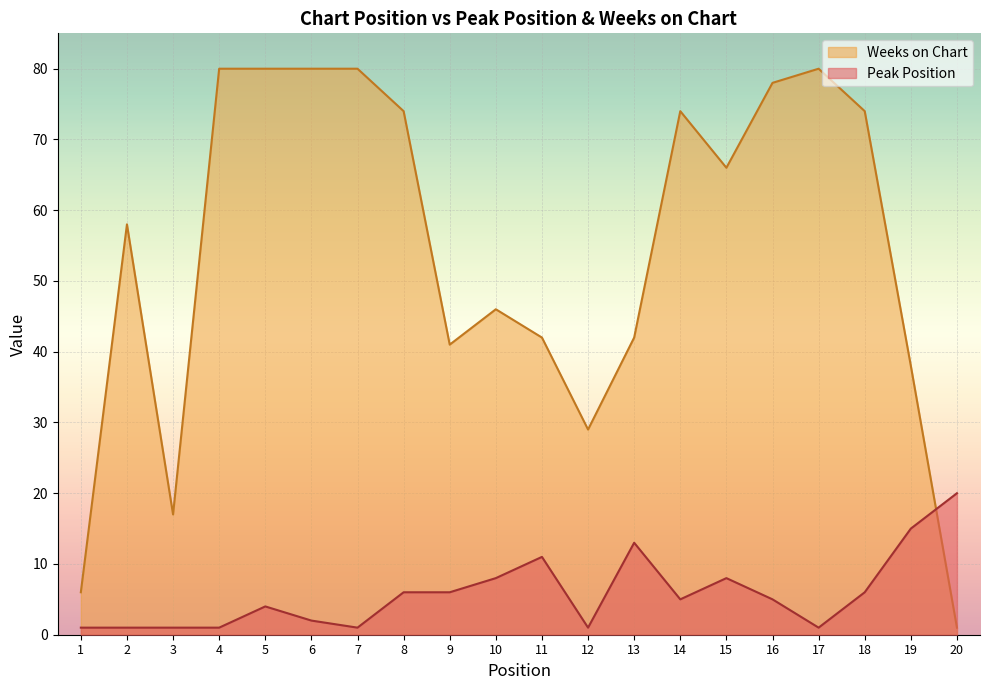

Which series has the widest spread of values?

Weeks on Chart